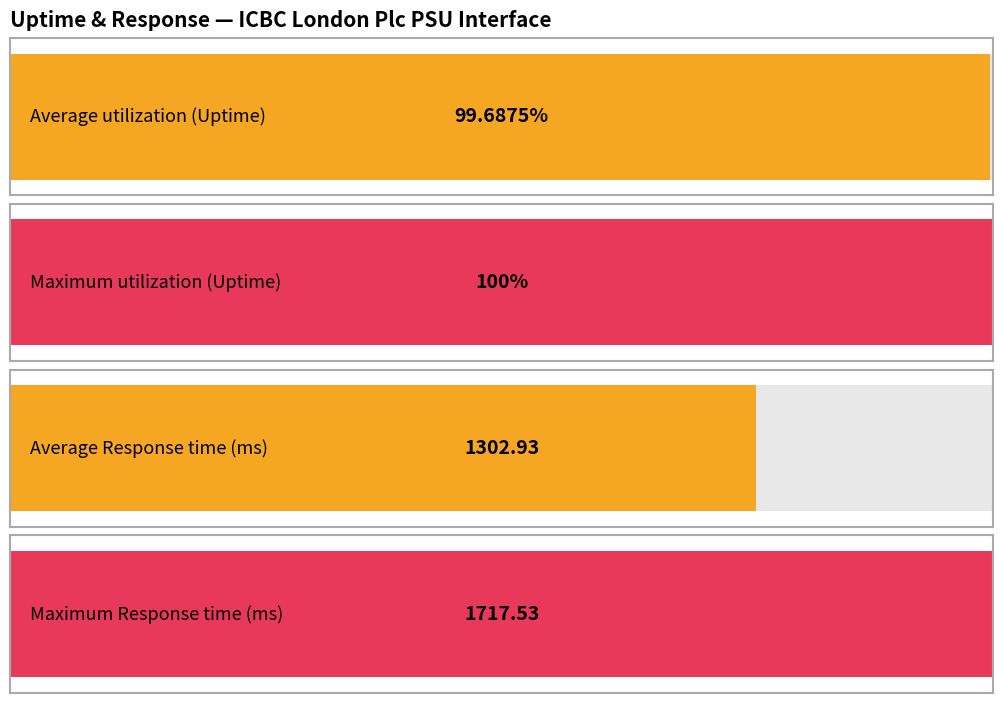

What is the highest value of the Uptime (%) series?

100.0